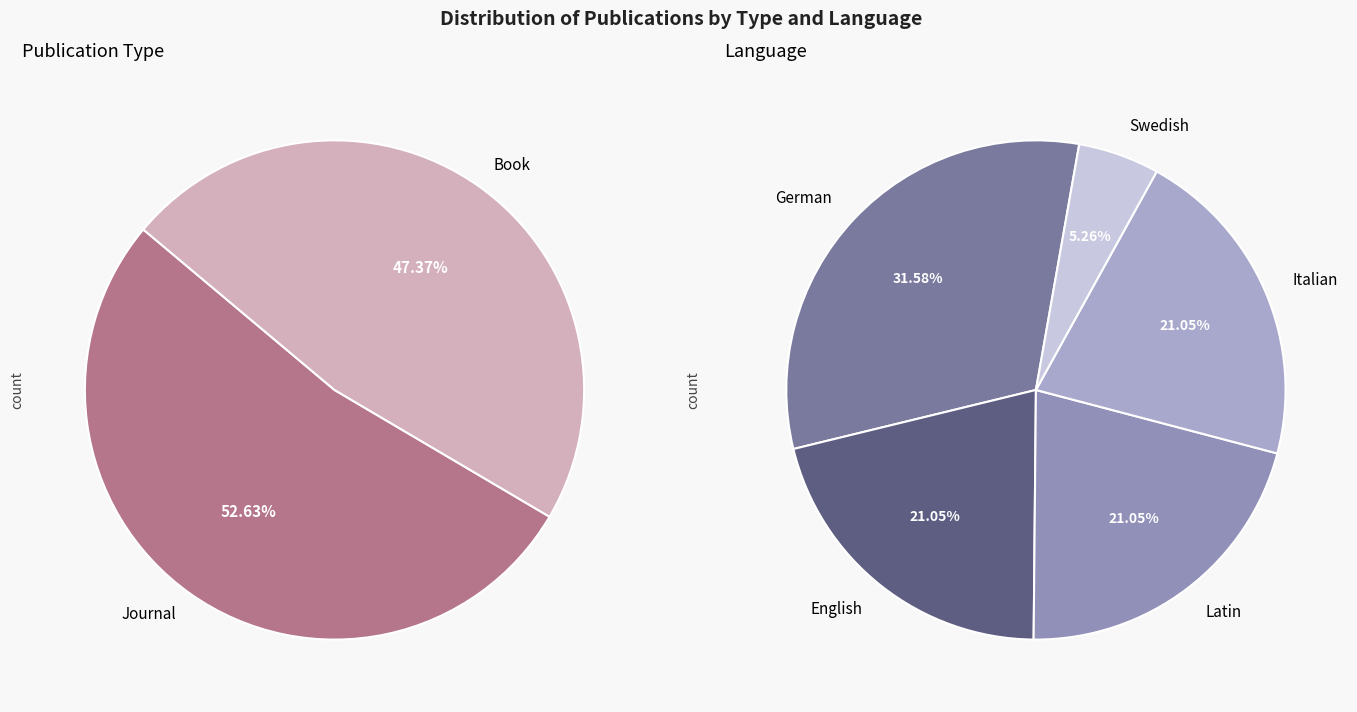

Count the number of slices in the pie.

5